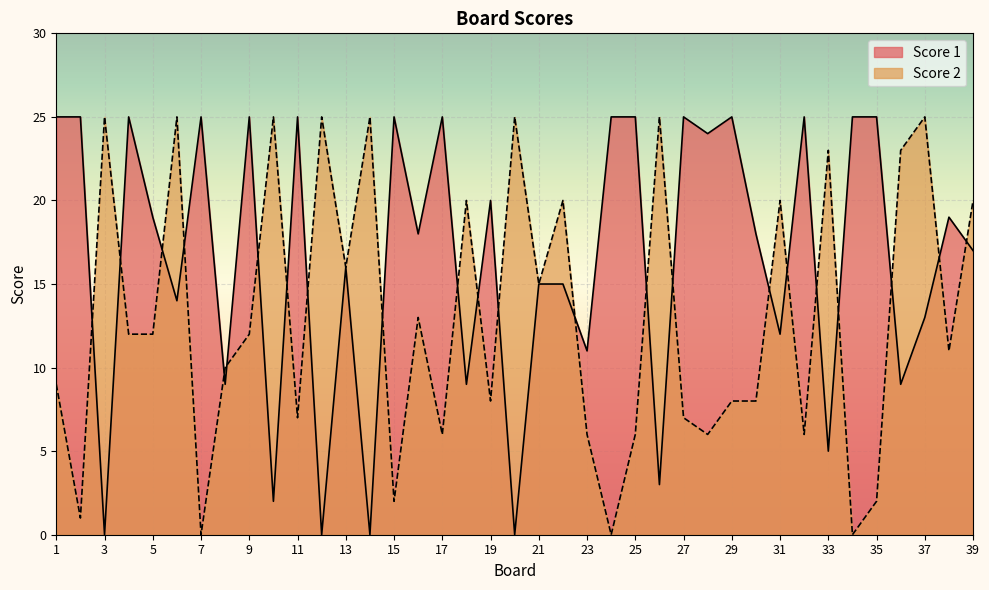

Which has a higher value, 19 or 8?

19